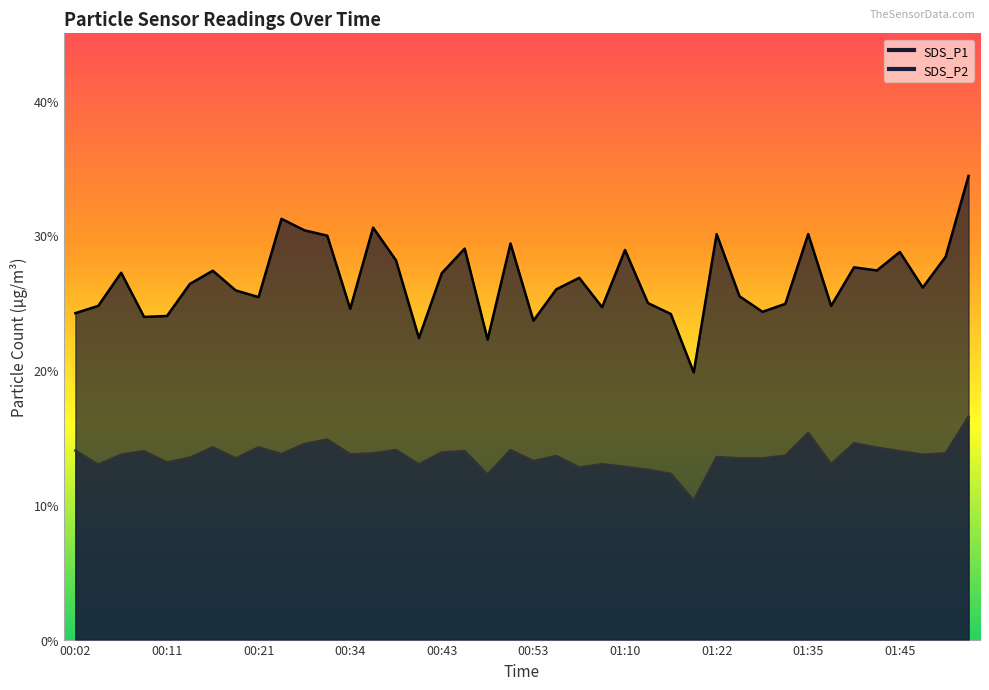

What is the minimum value for SDS_P1?

19.8